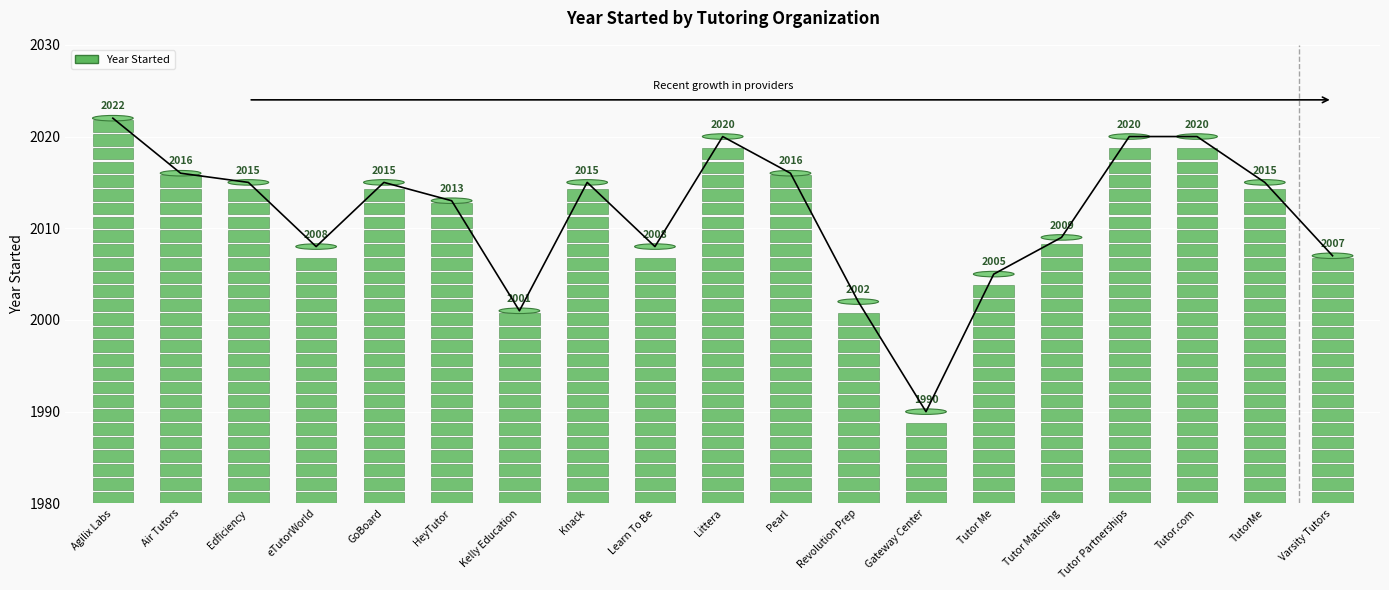

What is the difference between the values at eTutorWorld and Gateway Center?

18